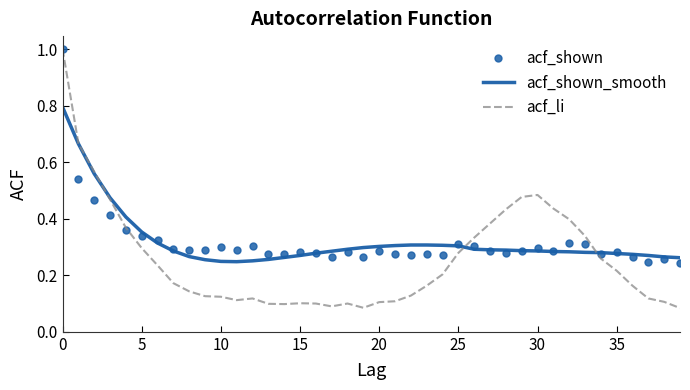

What is the greatest value displayed?

1.0